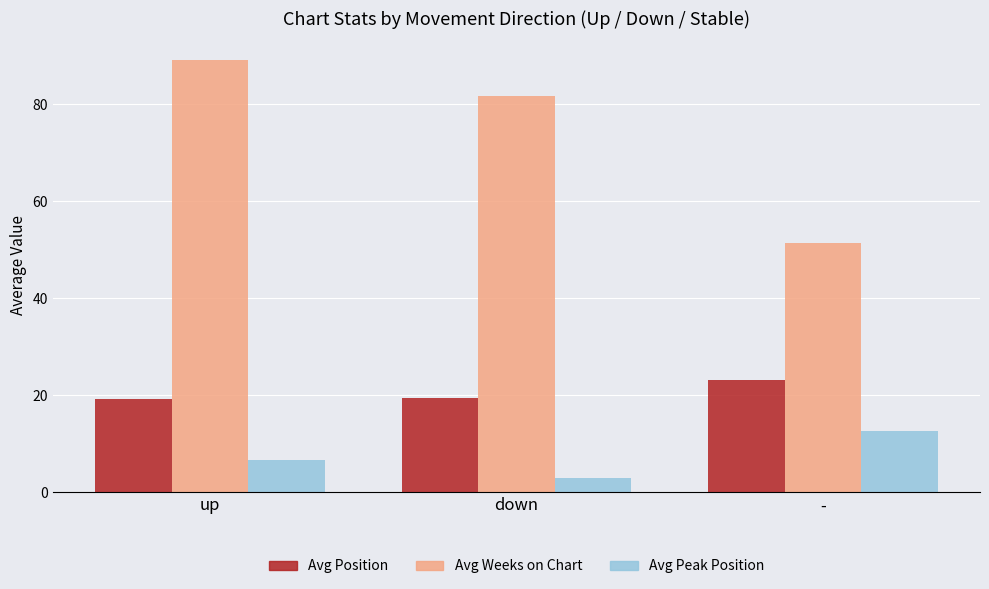

What is the label of the 3rd bar from the left?

-